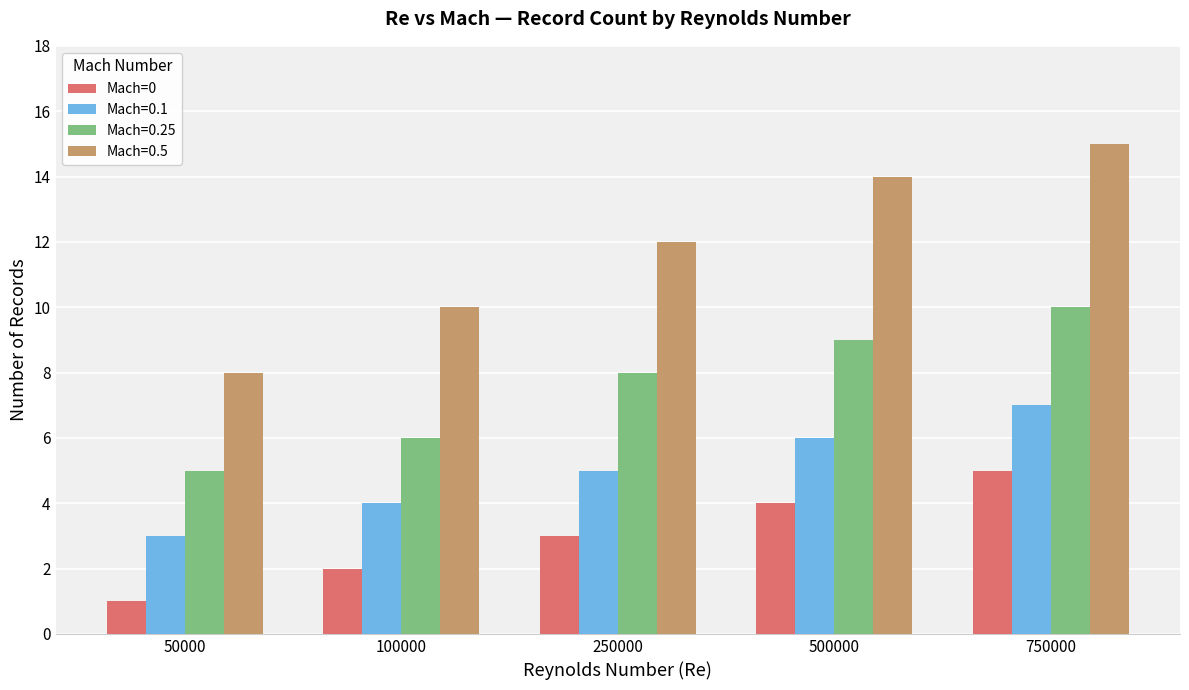

What is the minimum value shown in the chart?

1